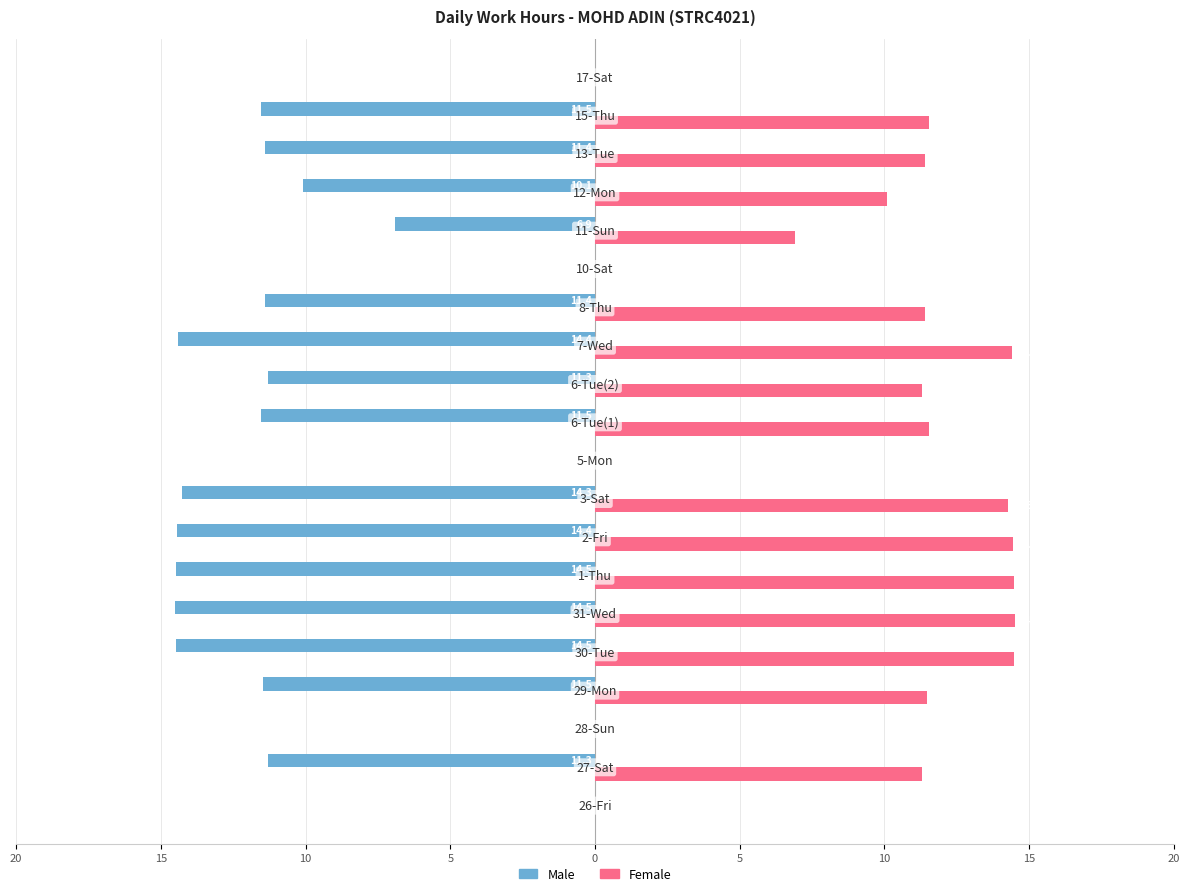

What are all the series names shown in the legend?

Male, Female